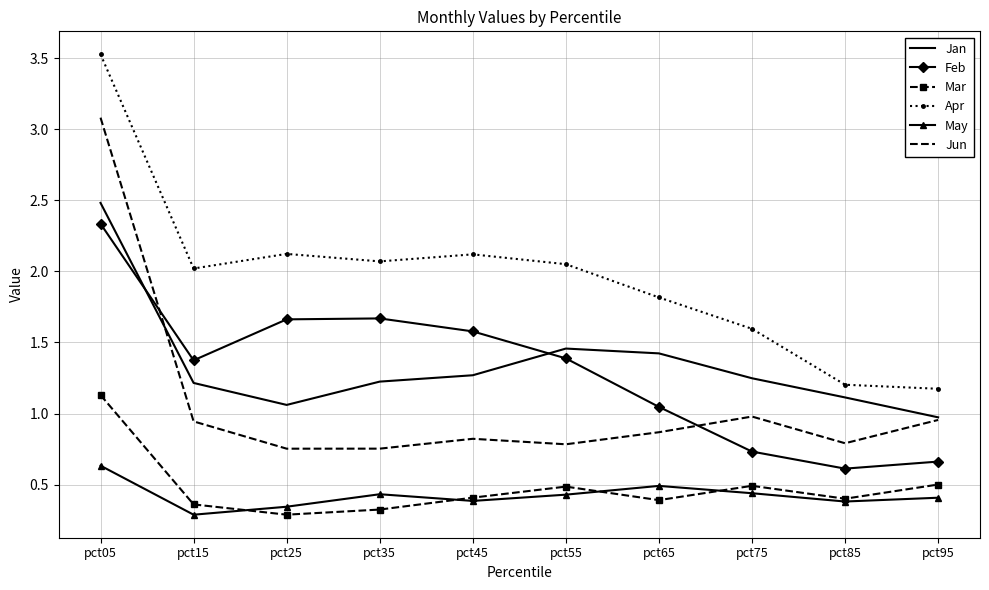

True or false: May and Jun cross at least once.

False